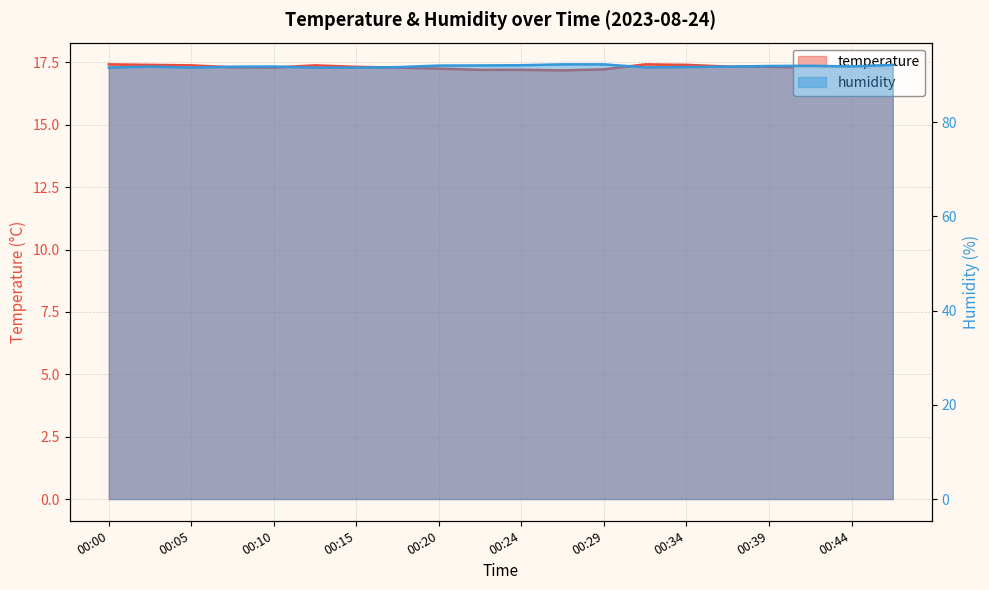

Is the value of temperature at 00:07 greater than the value of humidity at 00:10?

No